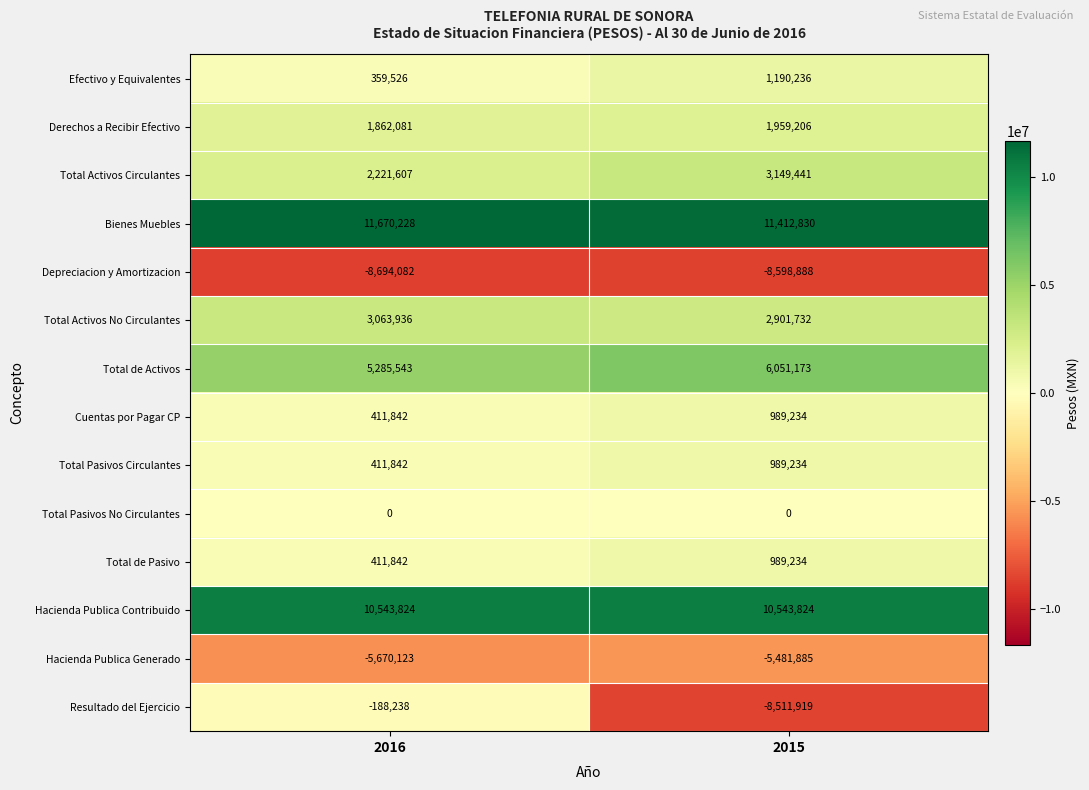

Which series has the largest total across all categories?

Bienes Muebles